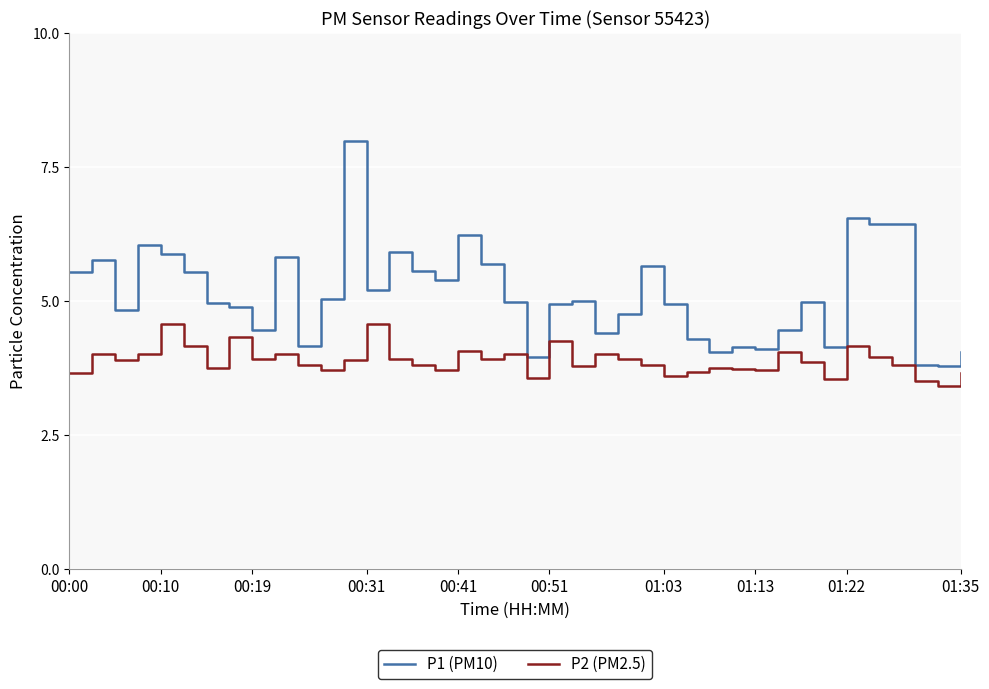

Is this an area chart (filled region under the line)?

No